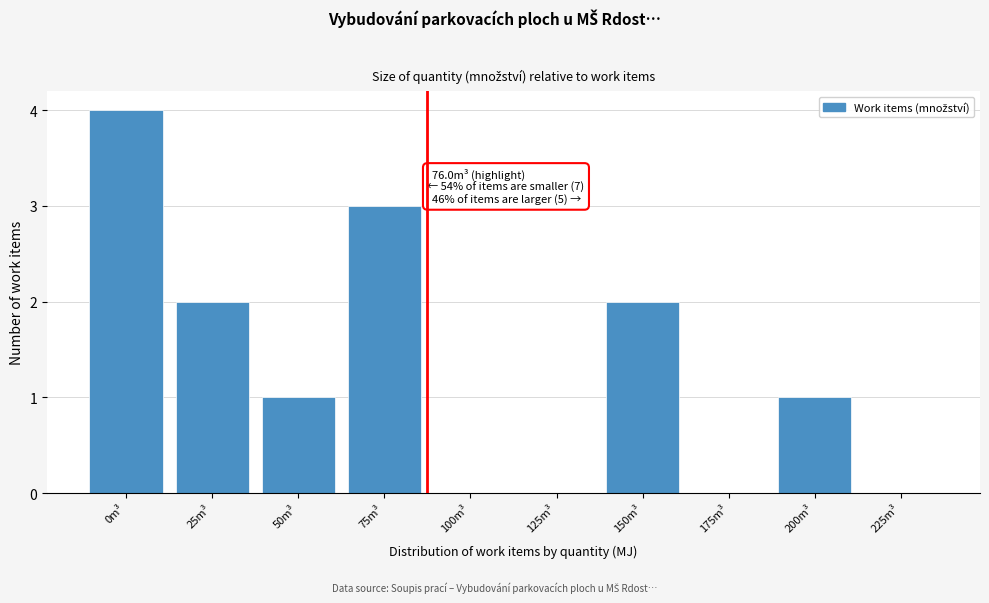

Reading left to right, what are all the values shown in this chart?

0m³=4	25m³=2	50m³=1	75m³=3	100m³=0	125m³=0	150m³=2	175m³=0	200m³=1	225m³=0